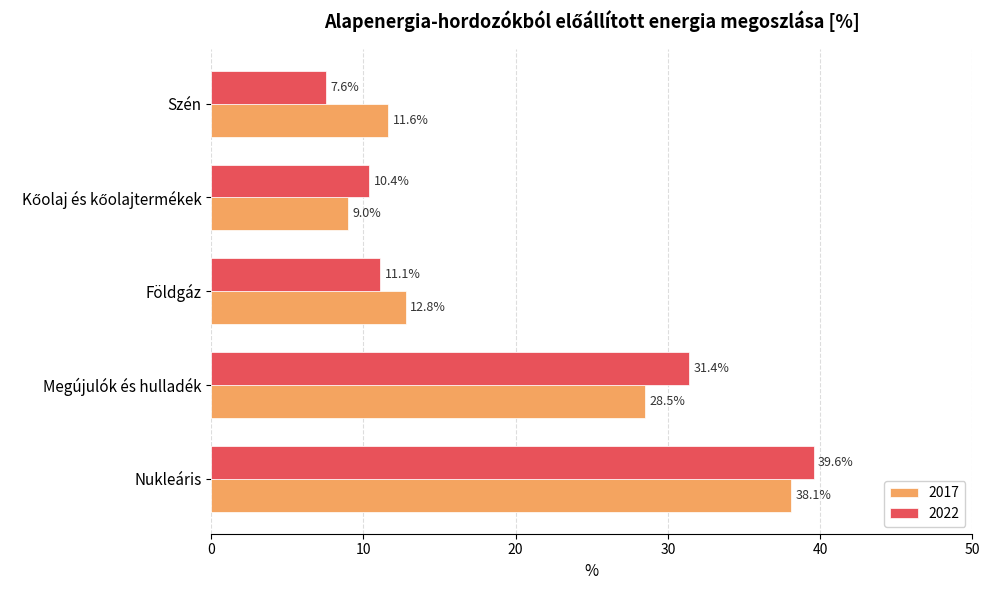

Is the value of 2022 at Földgáz greater than the value of 2017 at Megújulók és hulladék?

No